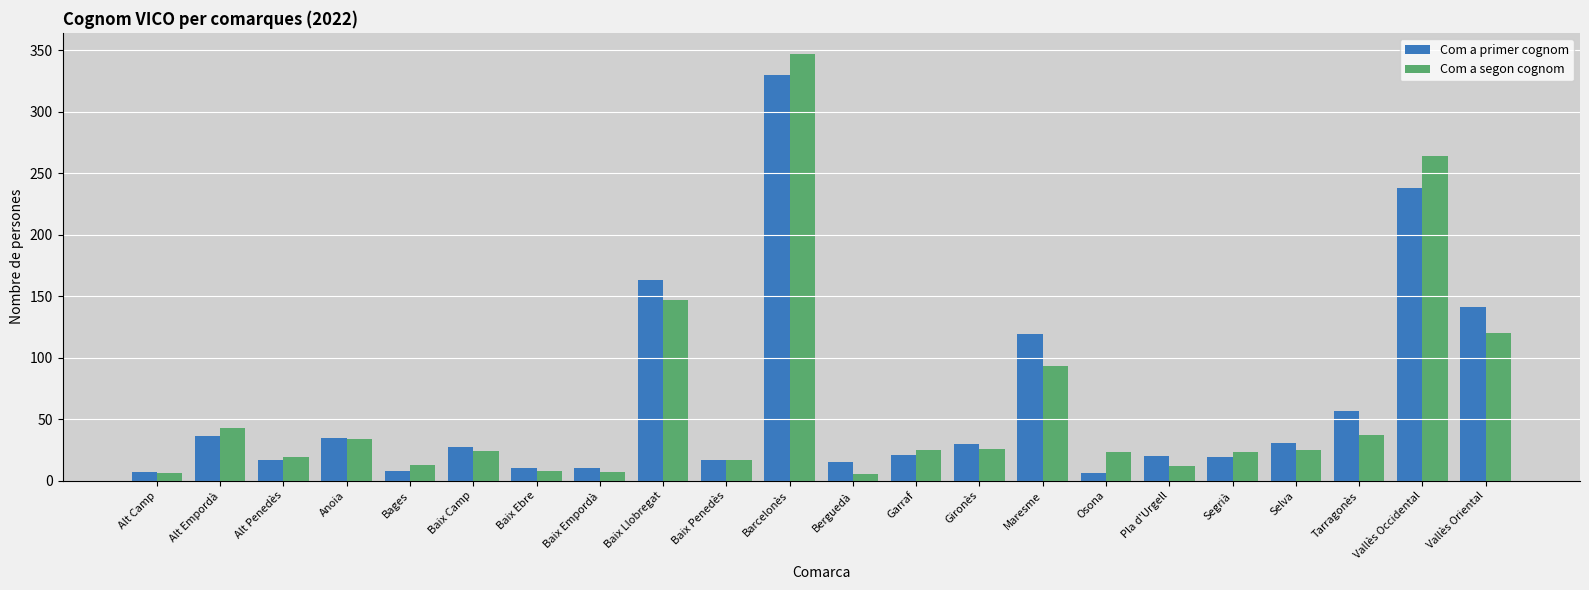

What is the difference between the Com a primer cognom values at Maresme and Selva?

88